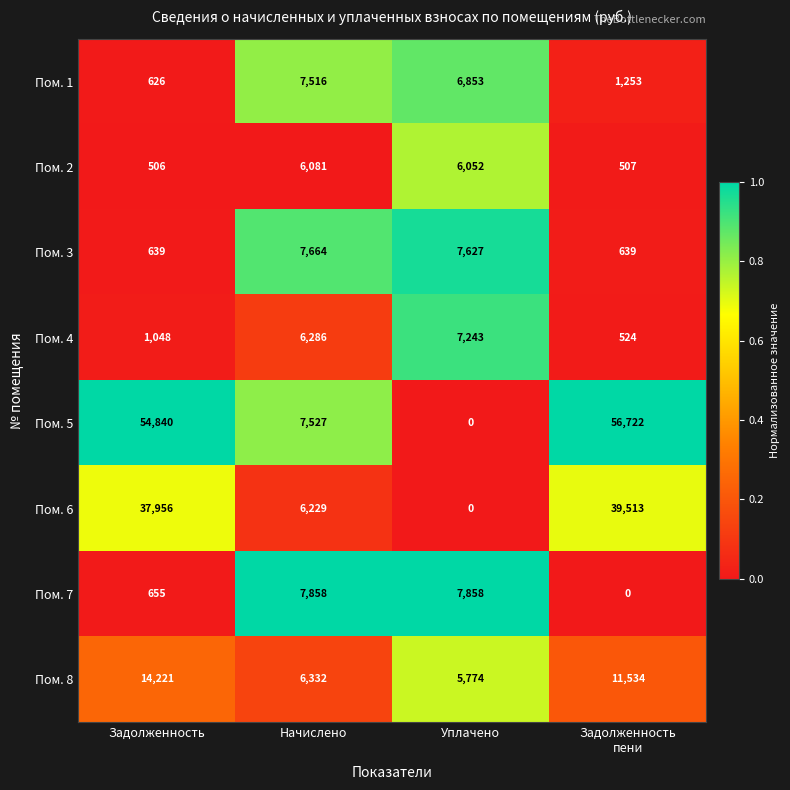

What is the difference between the maximum and second lowest values in the Пом. 2 series?

5574